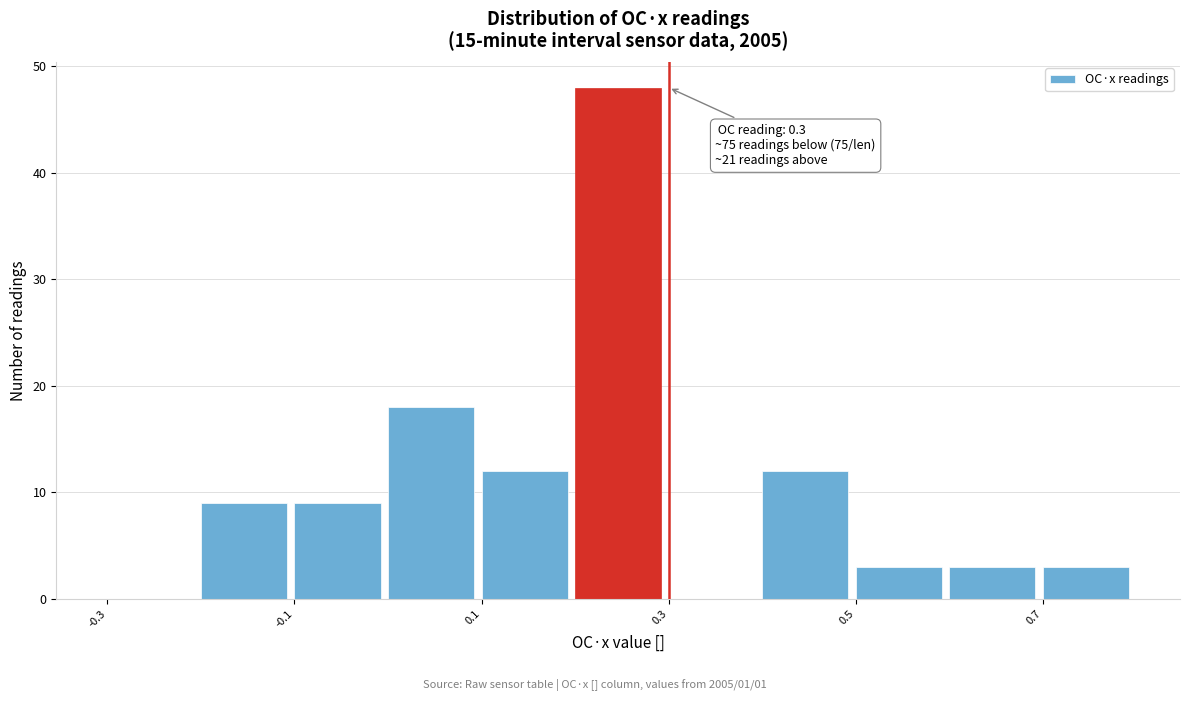

Which range on the x-axis has the tallest bar?

0.2 to 0.3